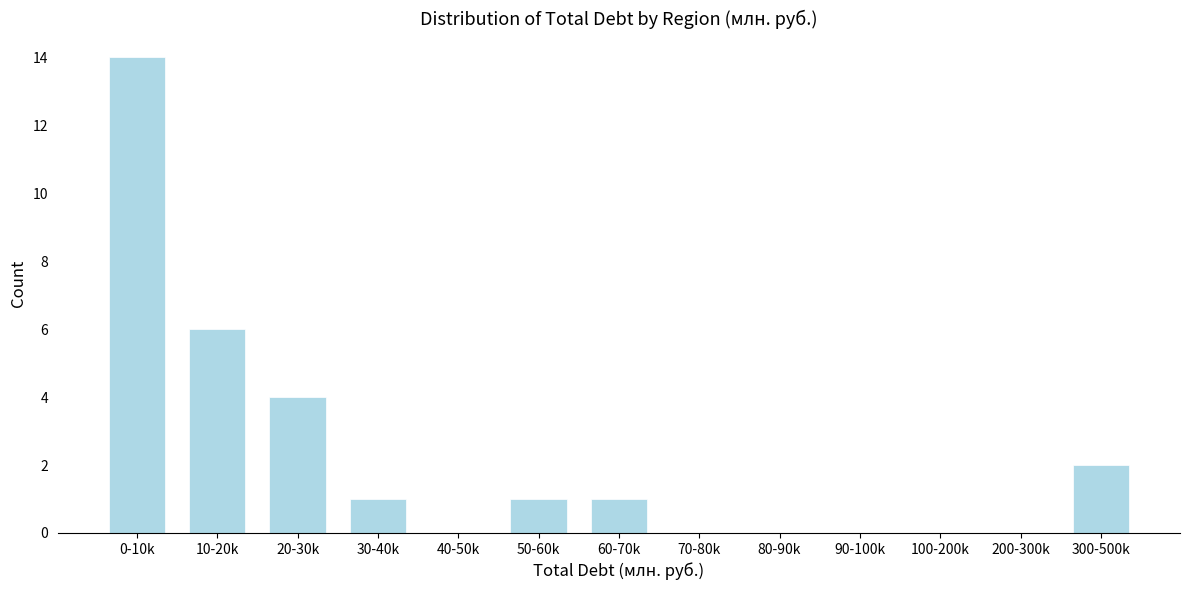

Reading left to right, transcribe all the data shown in this chart.

0-10k=14	10-20k=6	20-30k=4	30-40k=1	40-50k=0	50-60k=1	60-70k=1	70-80k=0	80-90k=0	90-100k=0	100-200k=0	200-300k=0	300-500k=2